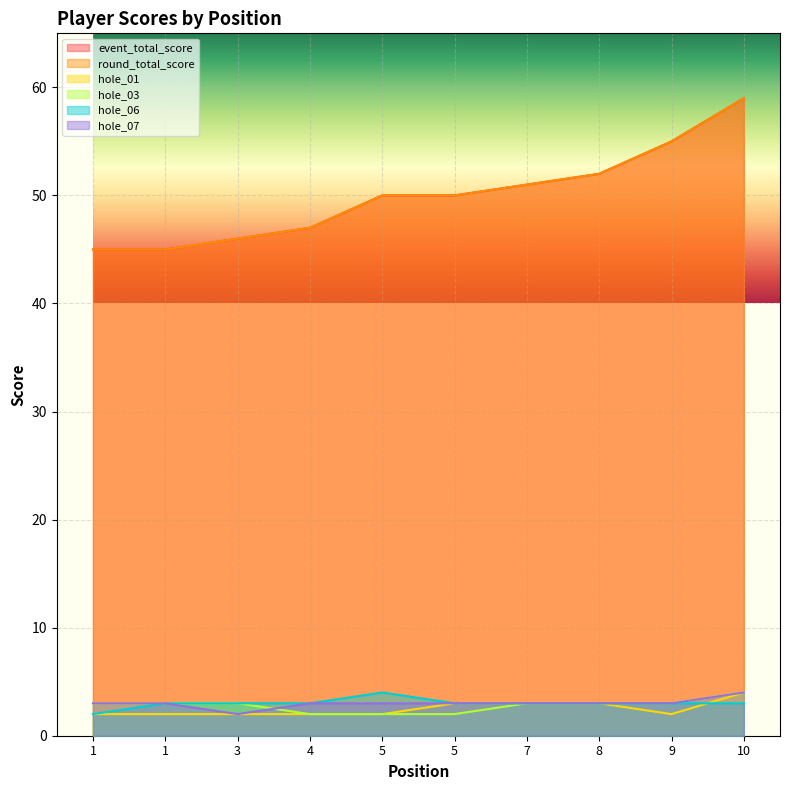

How many data points in hole_07 are above 3?

1